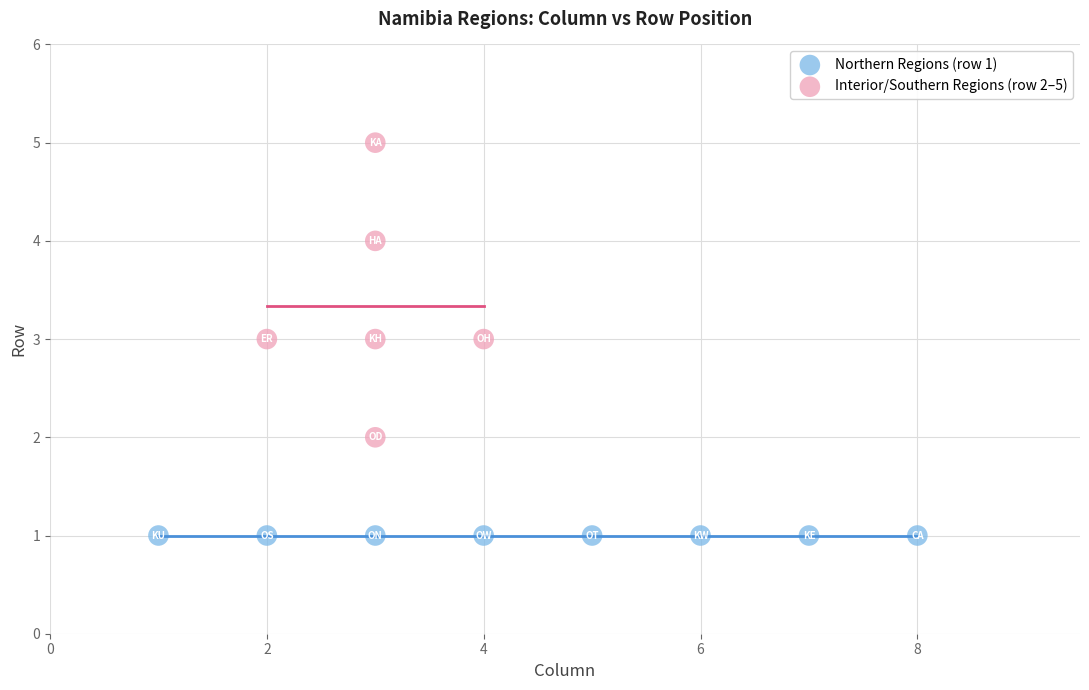

Which series contains the lowest Y value?

Northern Regions (row 1)